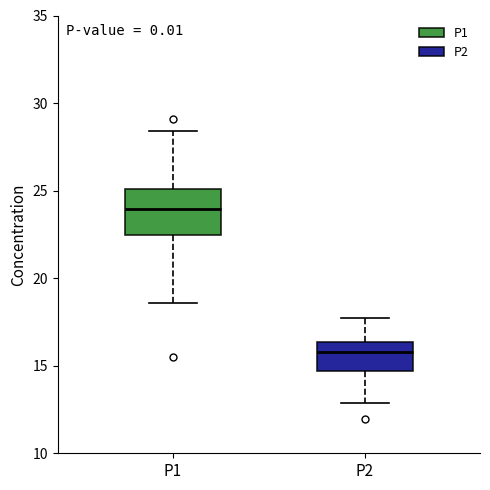

Reading left to right, read every box against the y-axis: the position of its median line, the range the box covers, and the ends of its whiskers. The values are not printed on the chart, so give them approximately, as read against the axis.

P1: median 24.0, box 22.5 to 25.0, whiskers 18.5 to 28.5
P2: median 16.0, box 14.5 to 16.5, whiskers 13.0 to 17.5